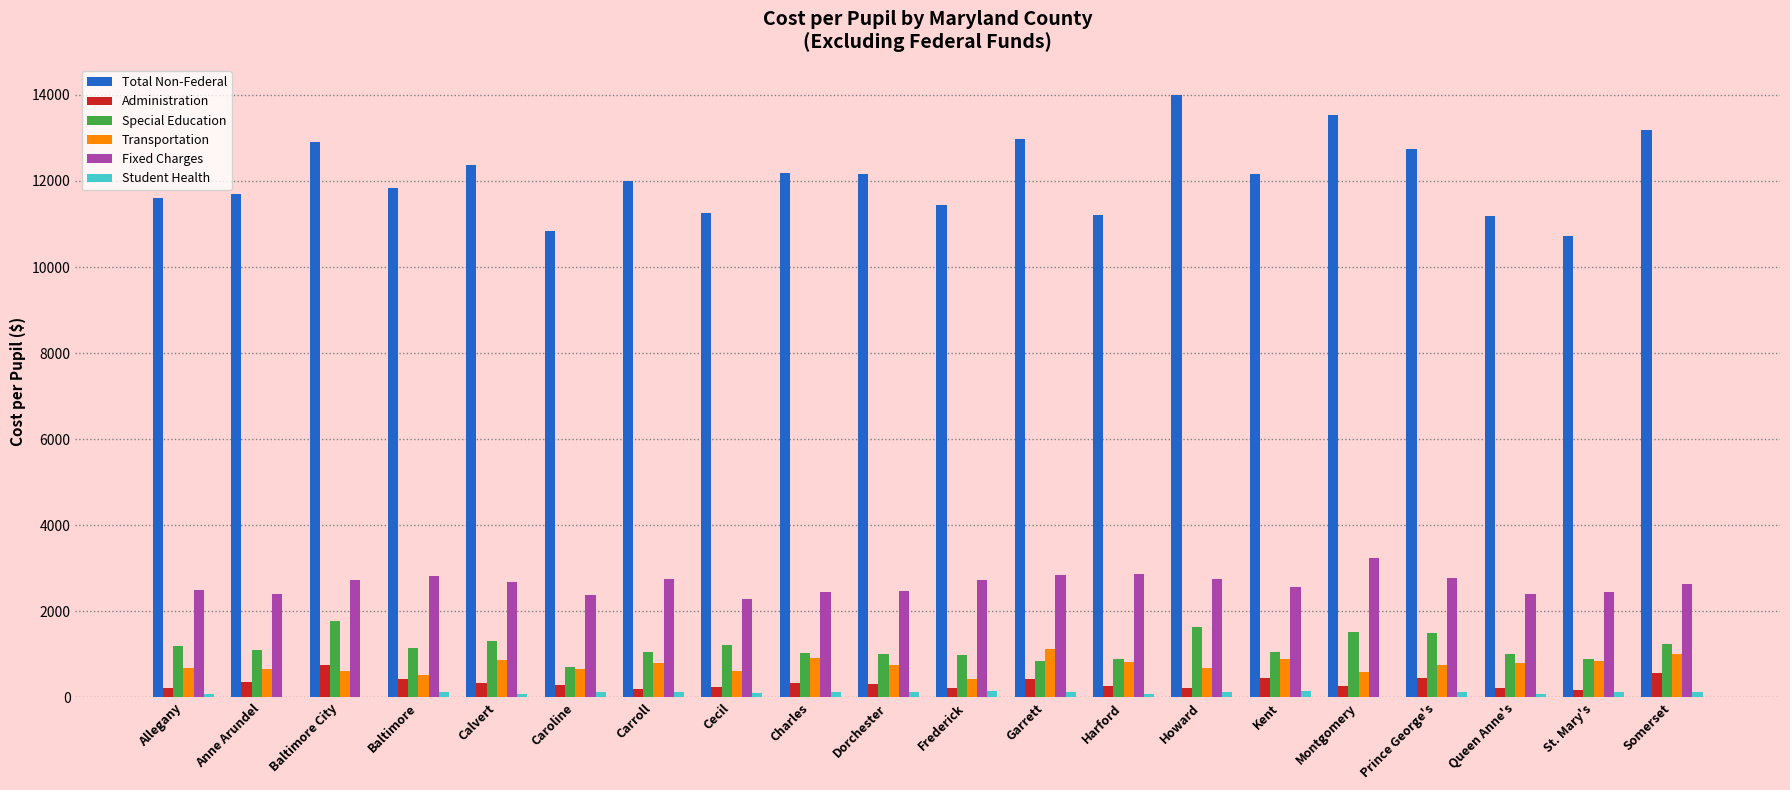

What is the sum of all Total Non-Federal values?

241963.1